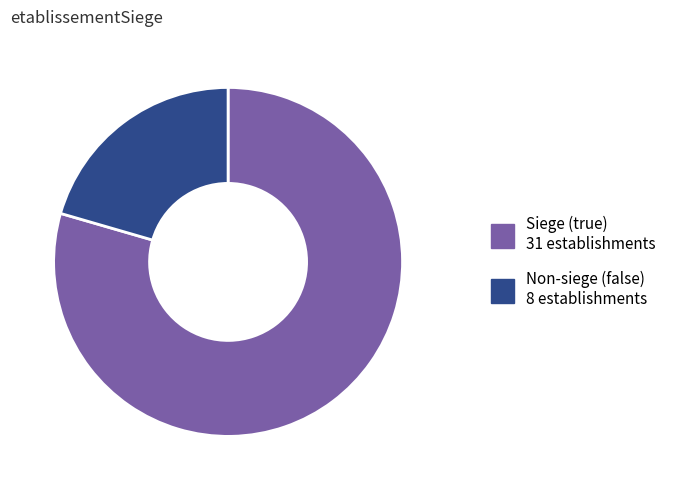

Is there any slice that represents more than half of the pie?

Yes